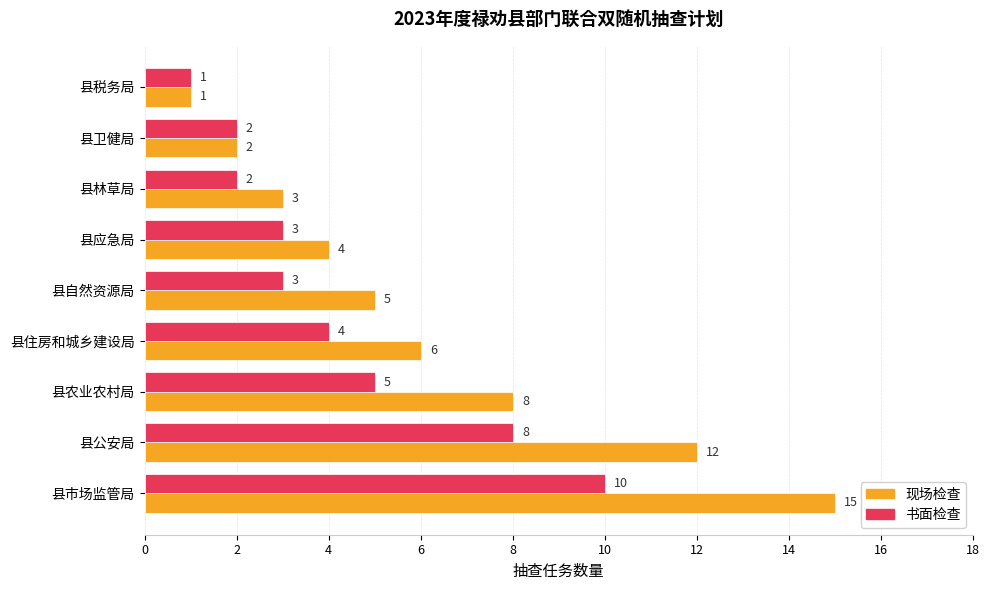

Rank the series by their average value, from highest to lowest.

现场检查, 书面检查